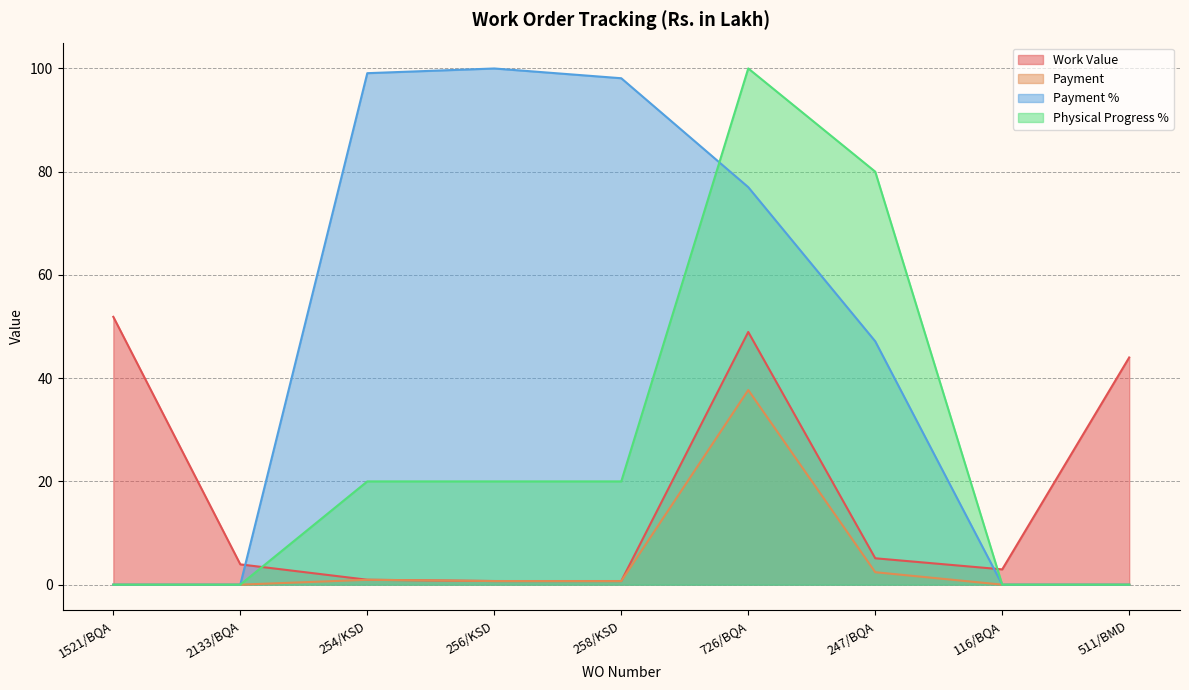

Which category has the lowest value across all series?

1521/BQA